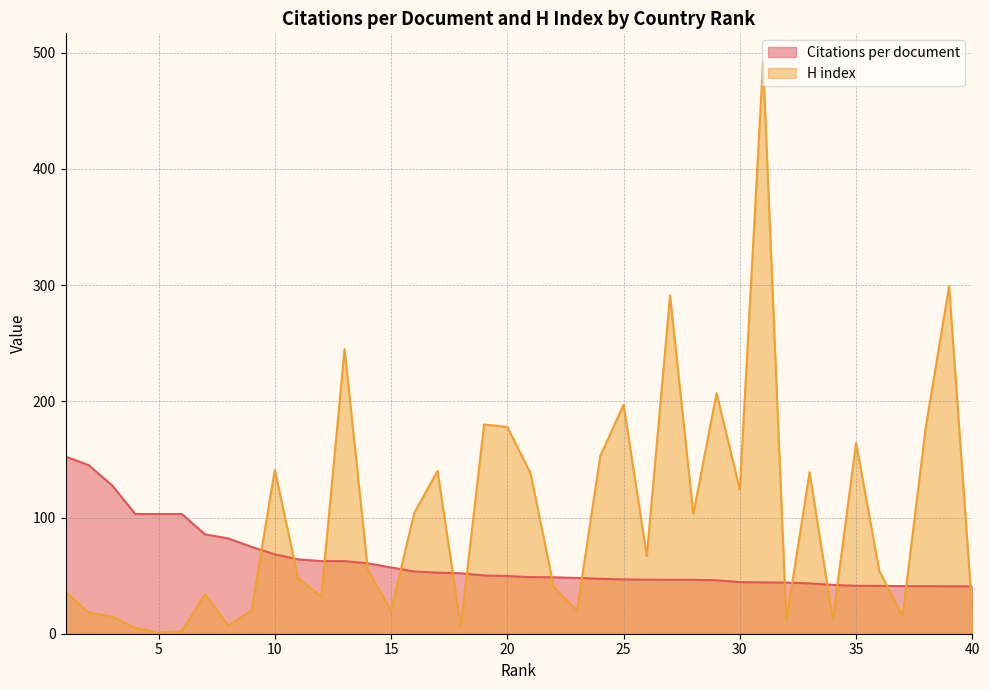

Reading left to right, list all the values displayed in this chart.

Citations per document: 152.5	145.0	127.7	103.0	103.0	103.0	85.5	82.0	74.8	68.3	64.0	62.5	62.5	60.6	57.0	53.5	52.6	52.0	50.1	49.6	48.7	48.5	48.0	47.3	46.7	46.5	46.4	46.4	46.0	44.4	44.1	44.0	43.3	42.0	41.2	41.1	41.0	40.9	40.9	40.7
H index: 36.0	18.0	15.0	5.0	1.0	2.0	34.0	7.0	20.0	141.0	48.0	32.0	245.0	55.0	20.0	104.0	140.0	6.0	180.0	178.0	138.0	40.0	20.0	153.0	197.0	67.0	291.0	103.0	207.0	124.0	492.0	11.0	139.0	12.0	164.0	54.0	15.0	178.0	299.0	19.0